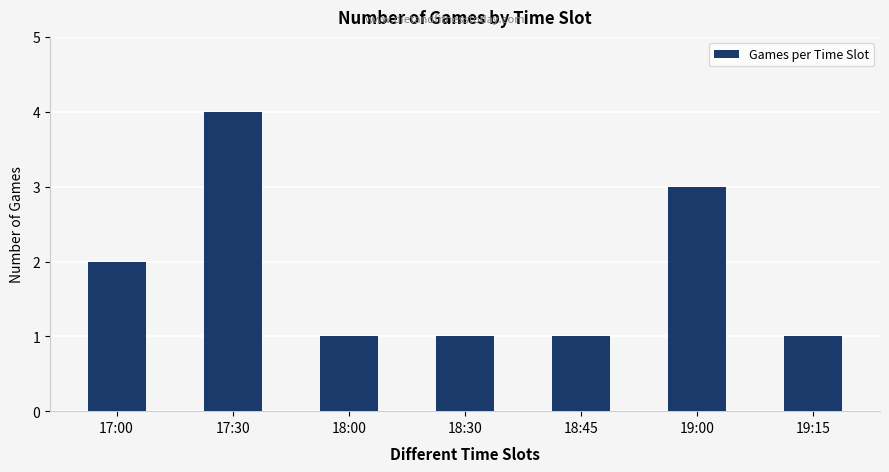

What is the approximate value at 17:00?

2